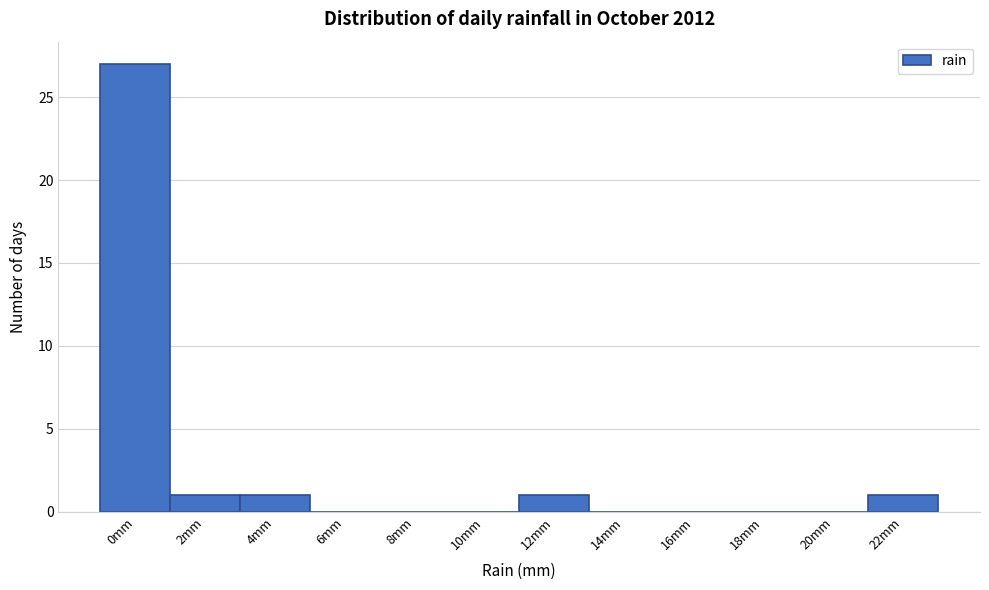

Reading left to right, transcribe all the data shown in this chart.

0mm=27	2mm=1	4mm=1	6mm=0	8mm=0	10mm=0	12mm=1	14mm=0	16mm=0	18mm=0	20mm=0	22mm=1